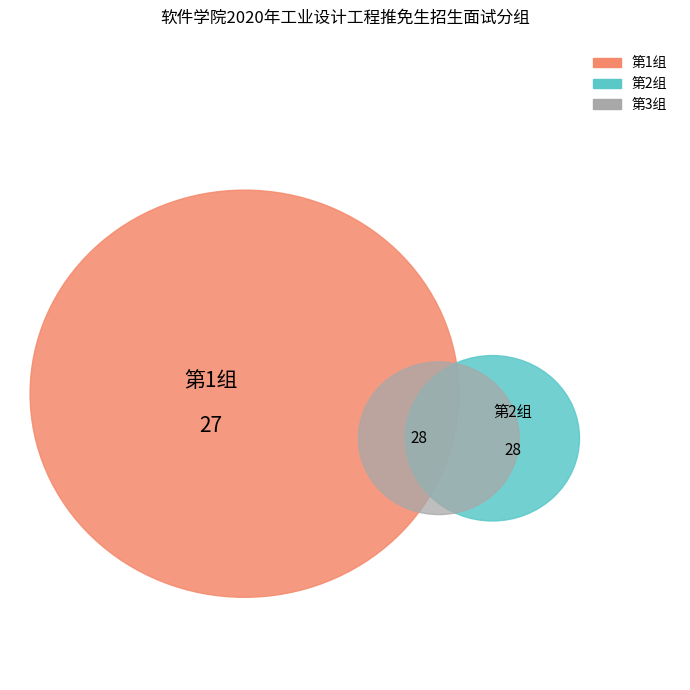

How many slices are in this pie chart?

3